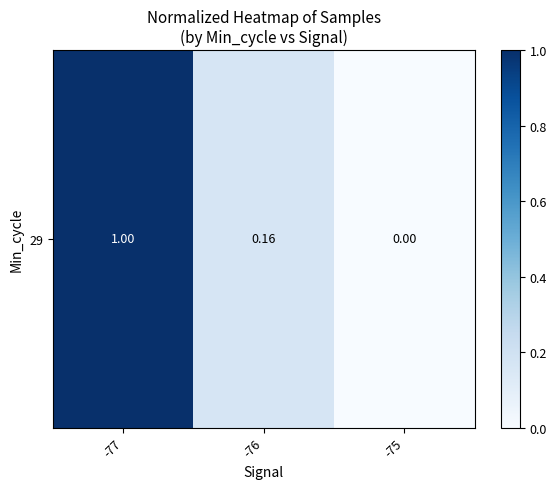

List the labels in order of value, largest first.

-77, -76, -75